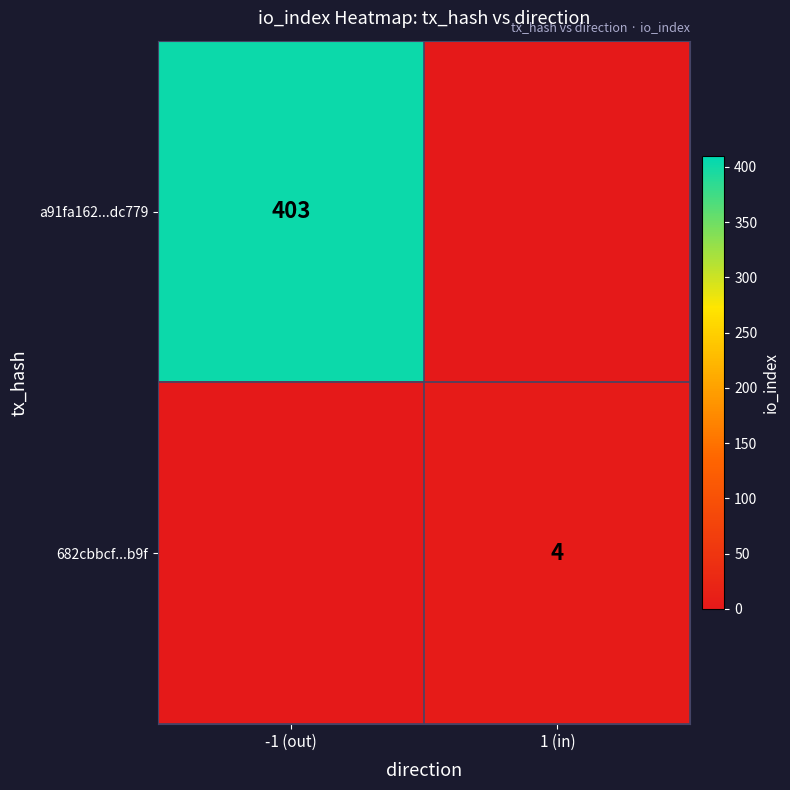

Is it true that a91fa162...dc779 equals 90 at -1 (out)?

False